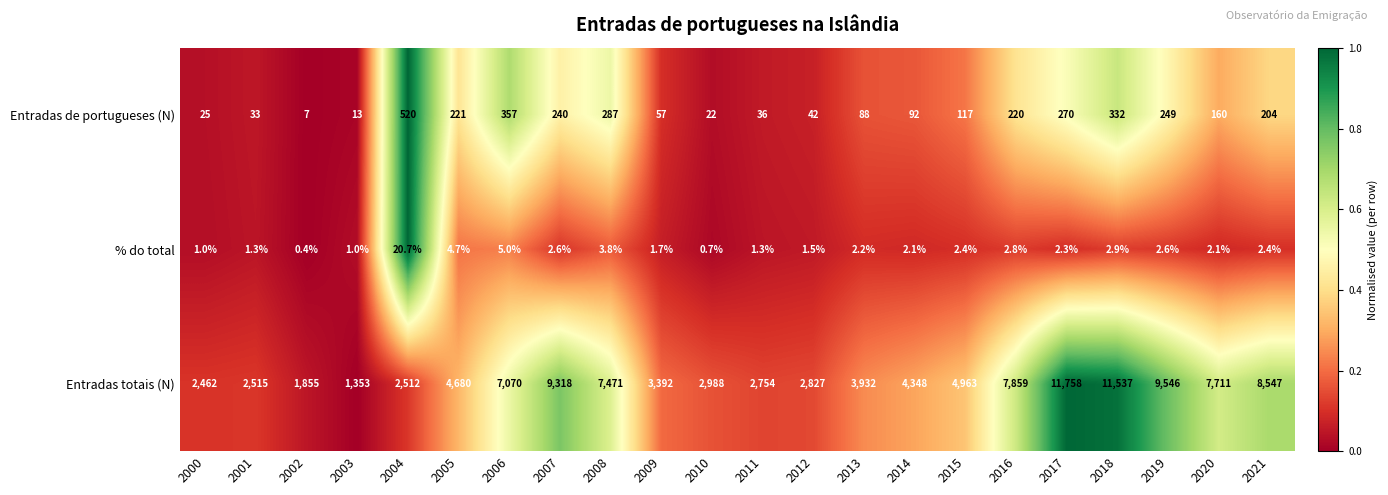

At which label is % do total closest to 10?

2006